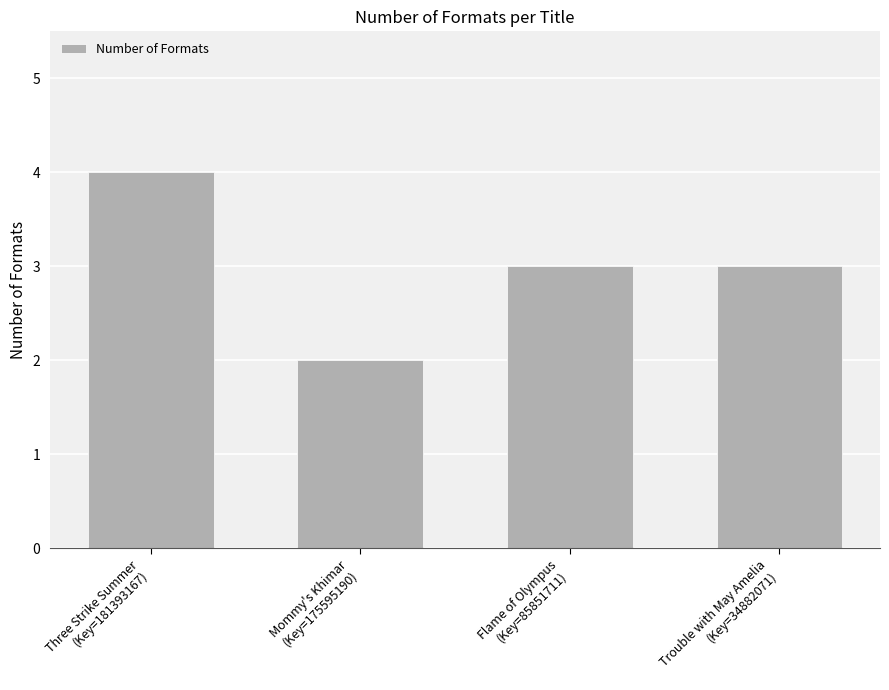

What is the change in value from Three Strike Summer
(Key=181393167) to Flame of Olympus
(Key=85851711)?

-1